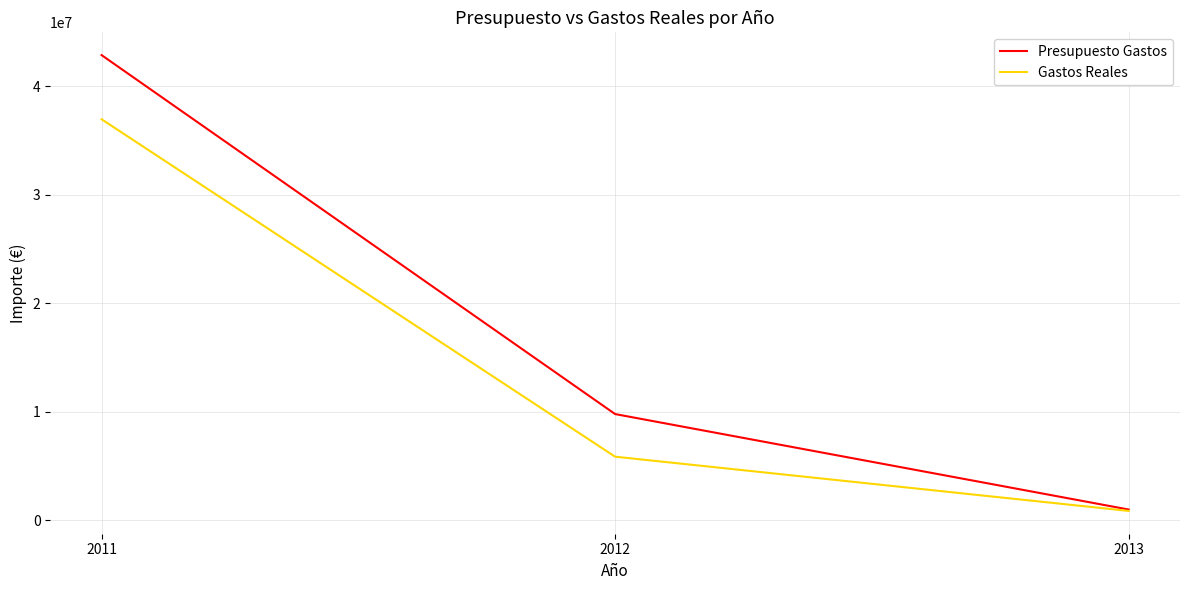

The Gastos Reales series shows 854335.3 at 2013. True or false?

True